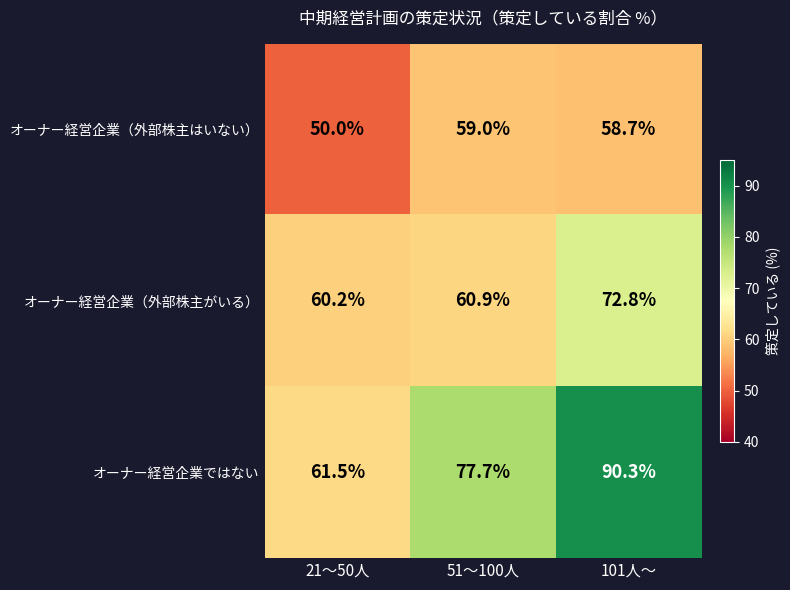

What is the spread (max minus min) of values at 101人～?

31.6